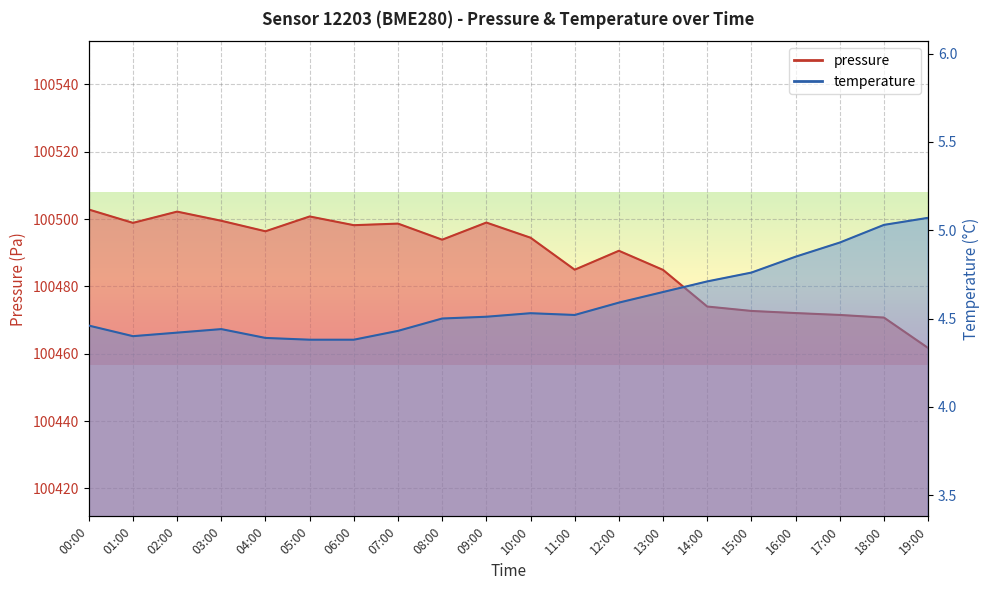

True or false: temperature and pressure intersect in this chart.

False